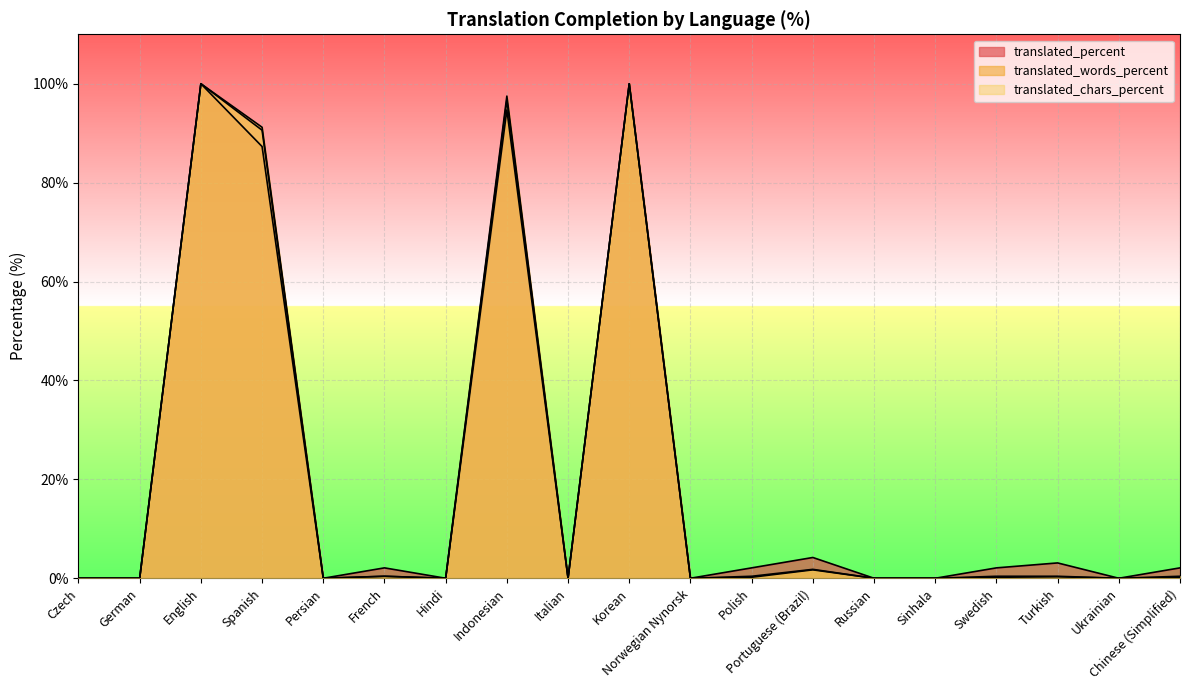

True or false: translated_chars_percent and translated_words_percent cross at least once.

False